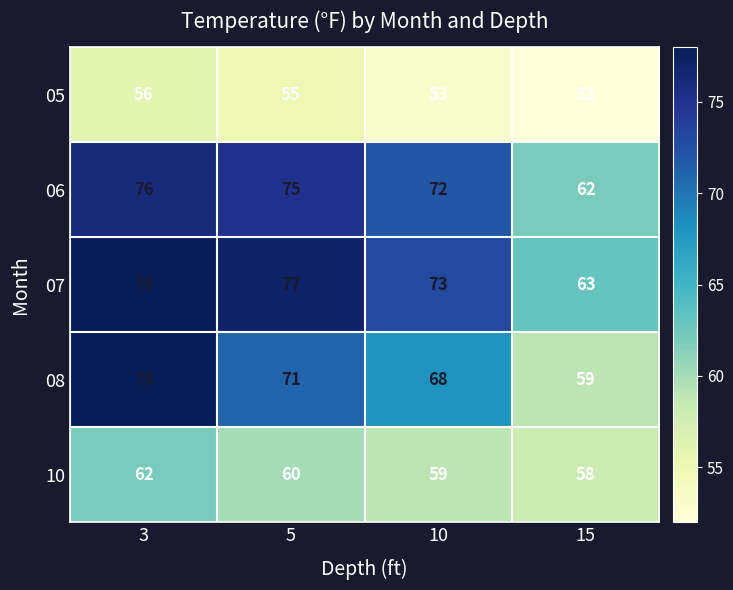

Which series has the widest spread of values?

08